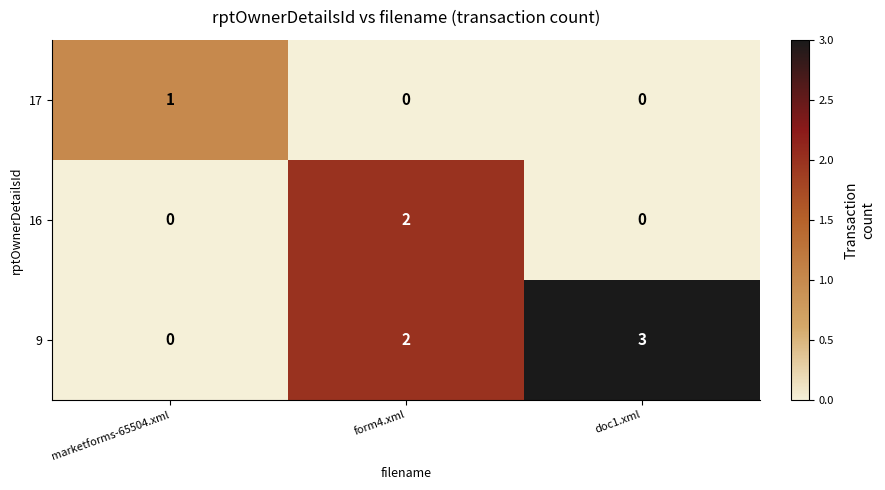

How many data points does each series have?

3